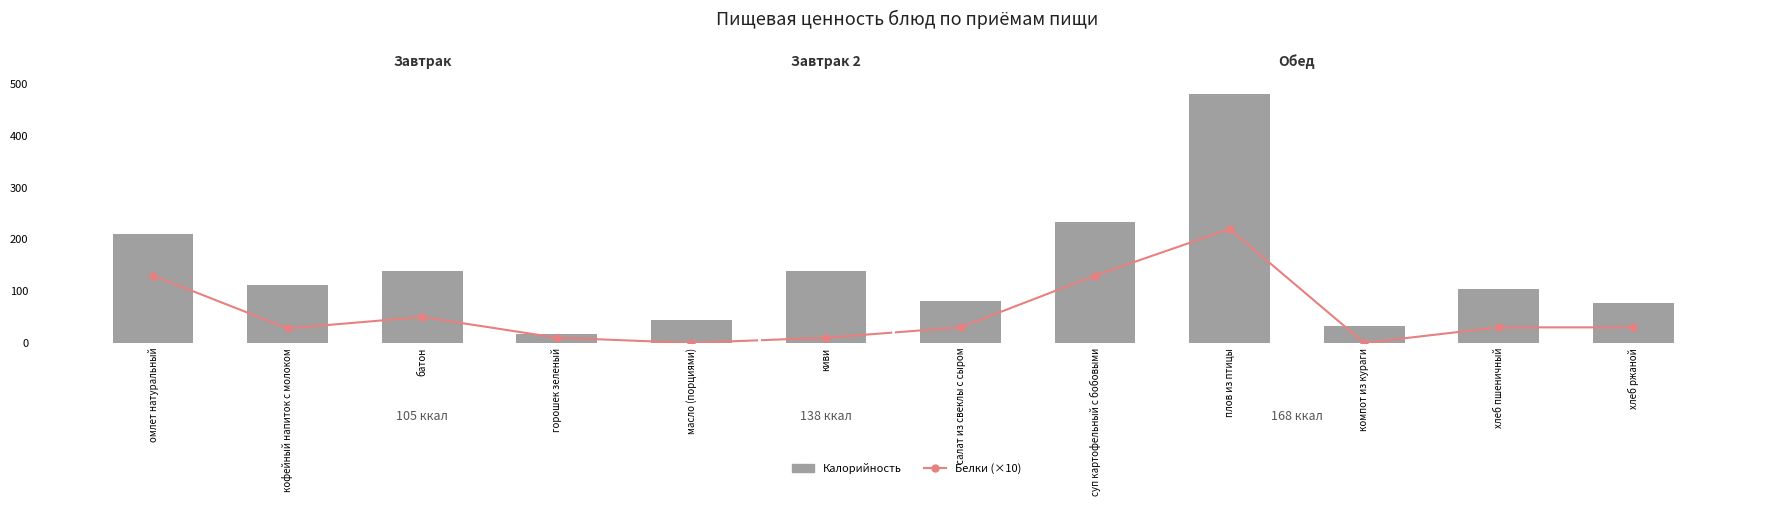

Reading right to left, transcribe all the data shown in this chart.

Белки (×10): хлеб ржаной=30	хлеб пшеничный=30	компот из кураги=0	плов из птицы=220	суп картофельный с бобовыми=130	салат из свеклы с сыром=30	киви=10	масло (порциями)=0	горошек зеленый=10	батон=50	кофейный напиток с молоком=28	омлет натуральный=130
Калорийность: хлеб ржаной=77	хлеб пшеничный=105	компот из кураги=33	плов из птицы=481	суп картофельный с бобовыми=234	салат из свеклы с сыром=80	киви=138	масло (порциями)=45	горошек зеленый=17	батон=138	кофейный напиток с молоком=112	омлет натуральный=211